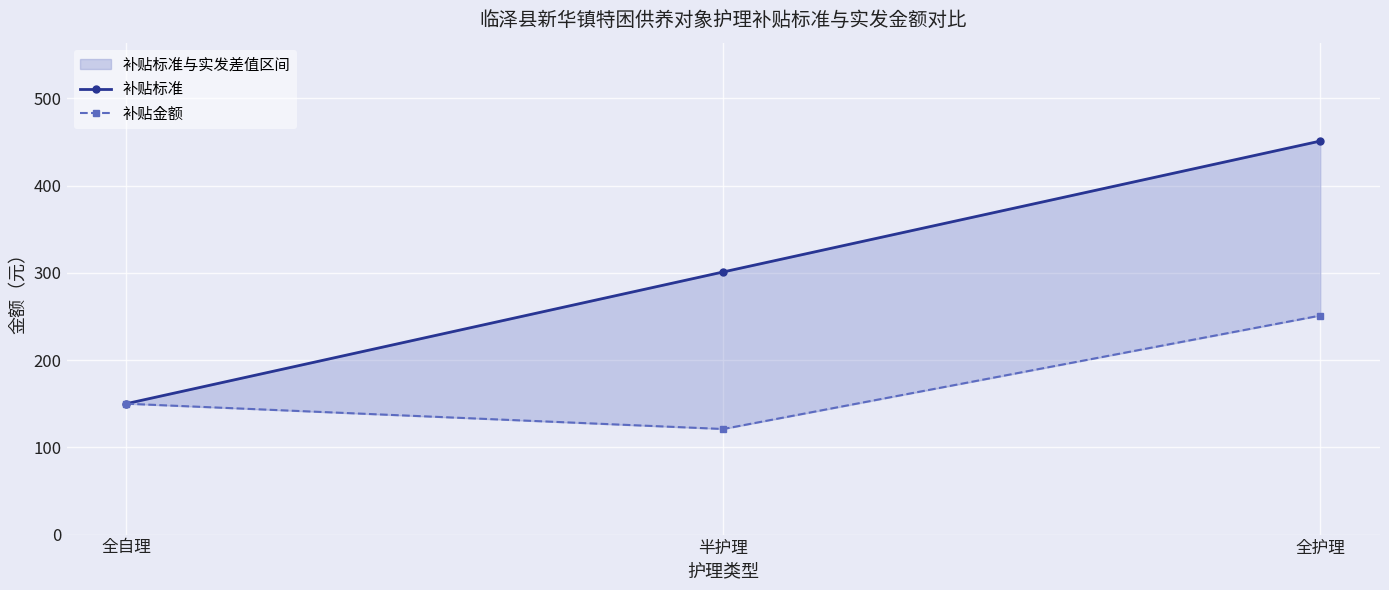

What are all the series names shown in the legend?

补贴标准, 补贴金额